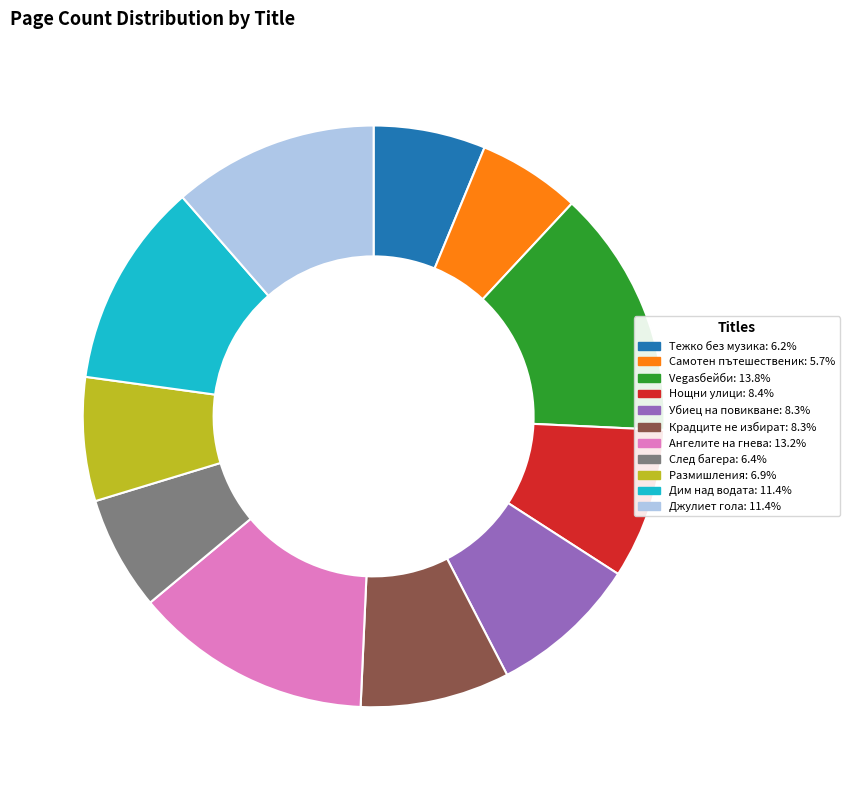

What is the smallest slice in the pie chart?

Самотен пътешественик